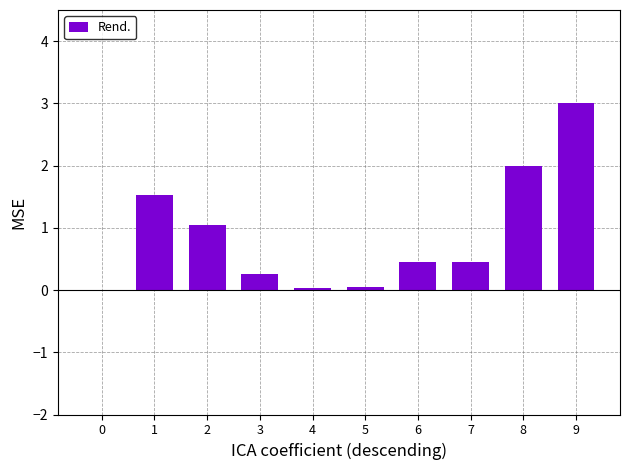

Between 9 and 8, which is larger?

9